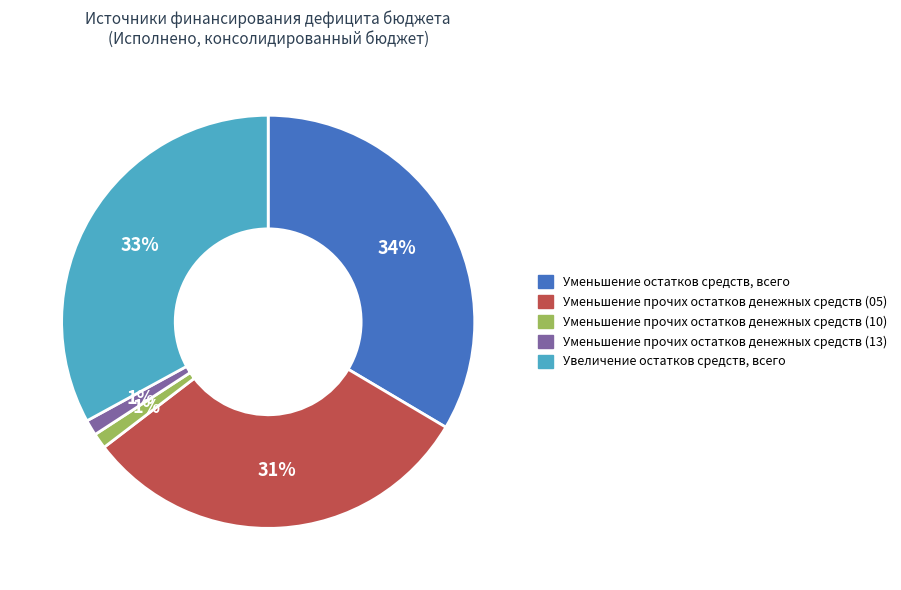

How many slices are in this pie chart?

5